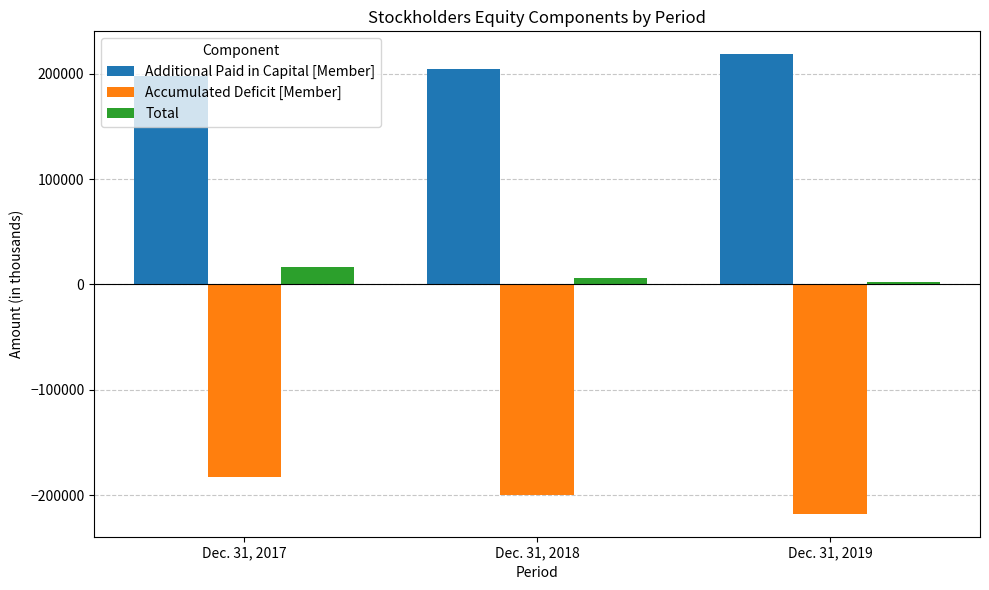

Where is Additional Paid in Capital [Member] nearest to the value 207822?

Dec. 31, 2018